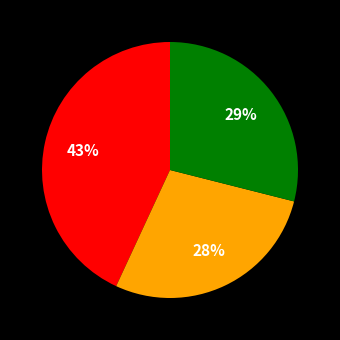

Is there any slice that represents more than half of the pie?

No